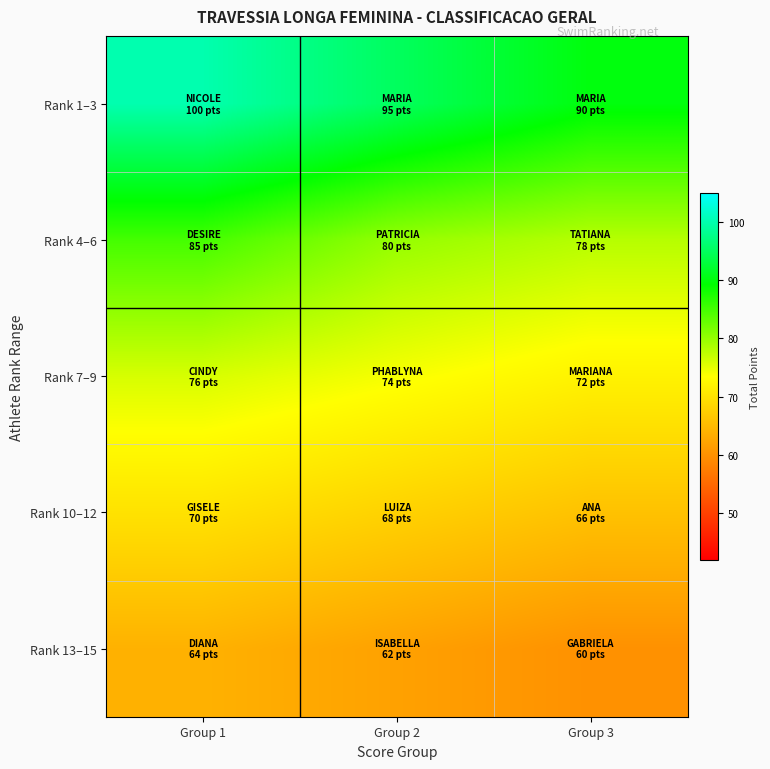

What is the minimum value shown in the chart?

60